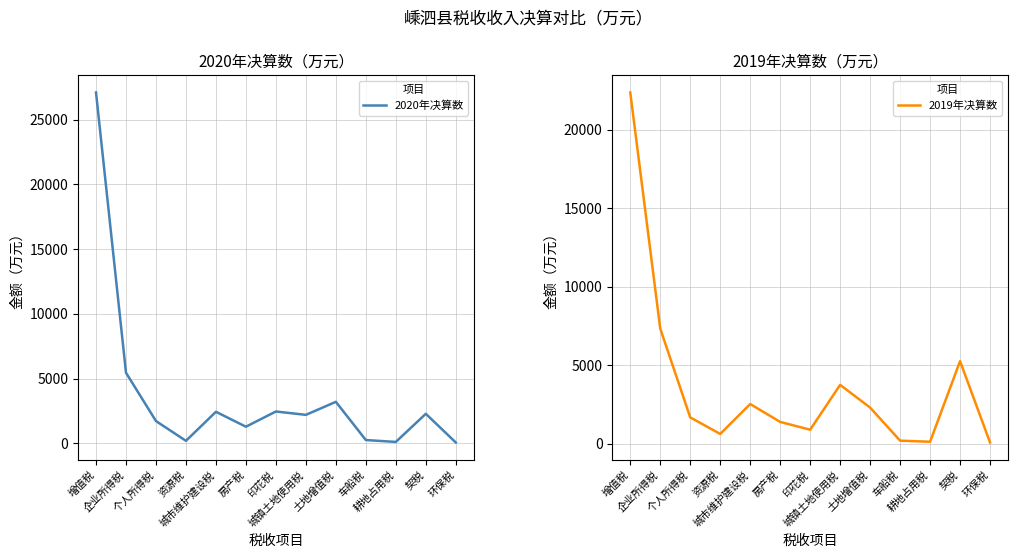

At how many categories does at least one series exceed 16527?

1